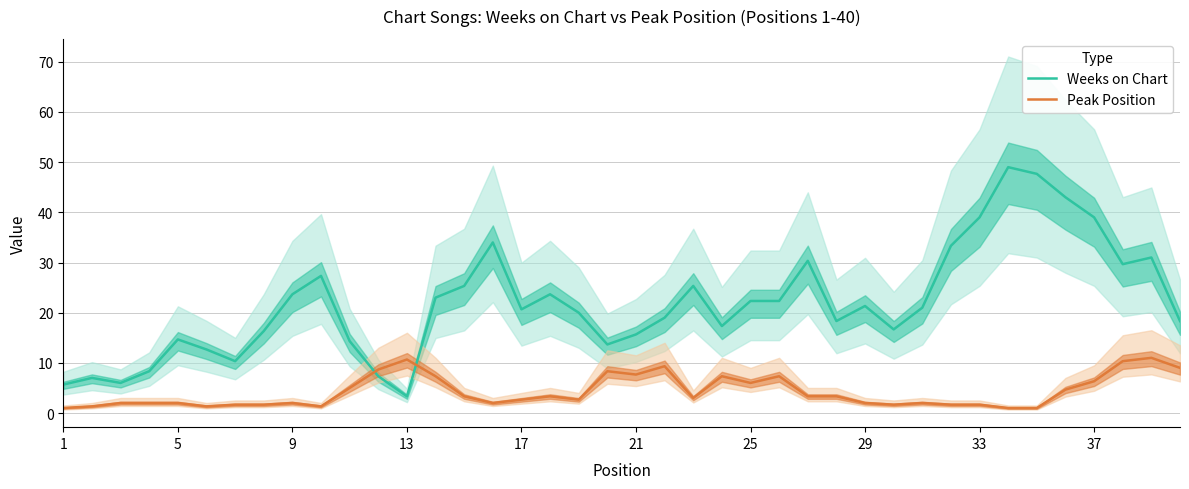

What is the lowest value of the Weeks on Chart series?

3.3